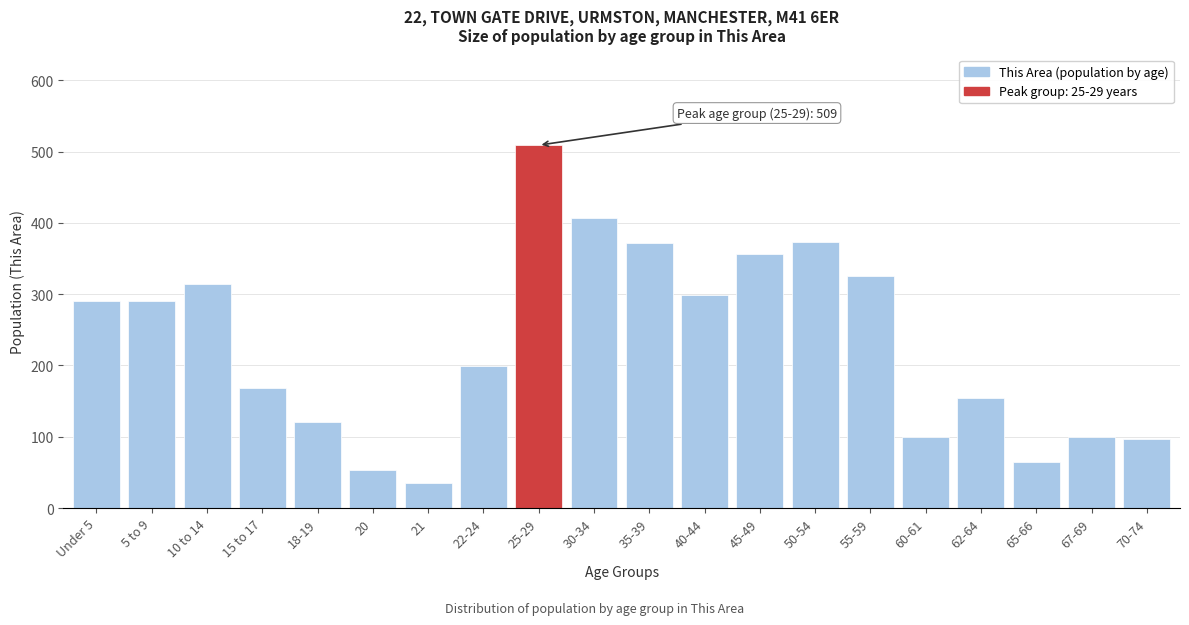

The chart shows a value of 15 at 21. True or false?

False